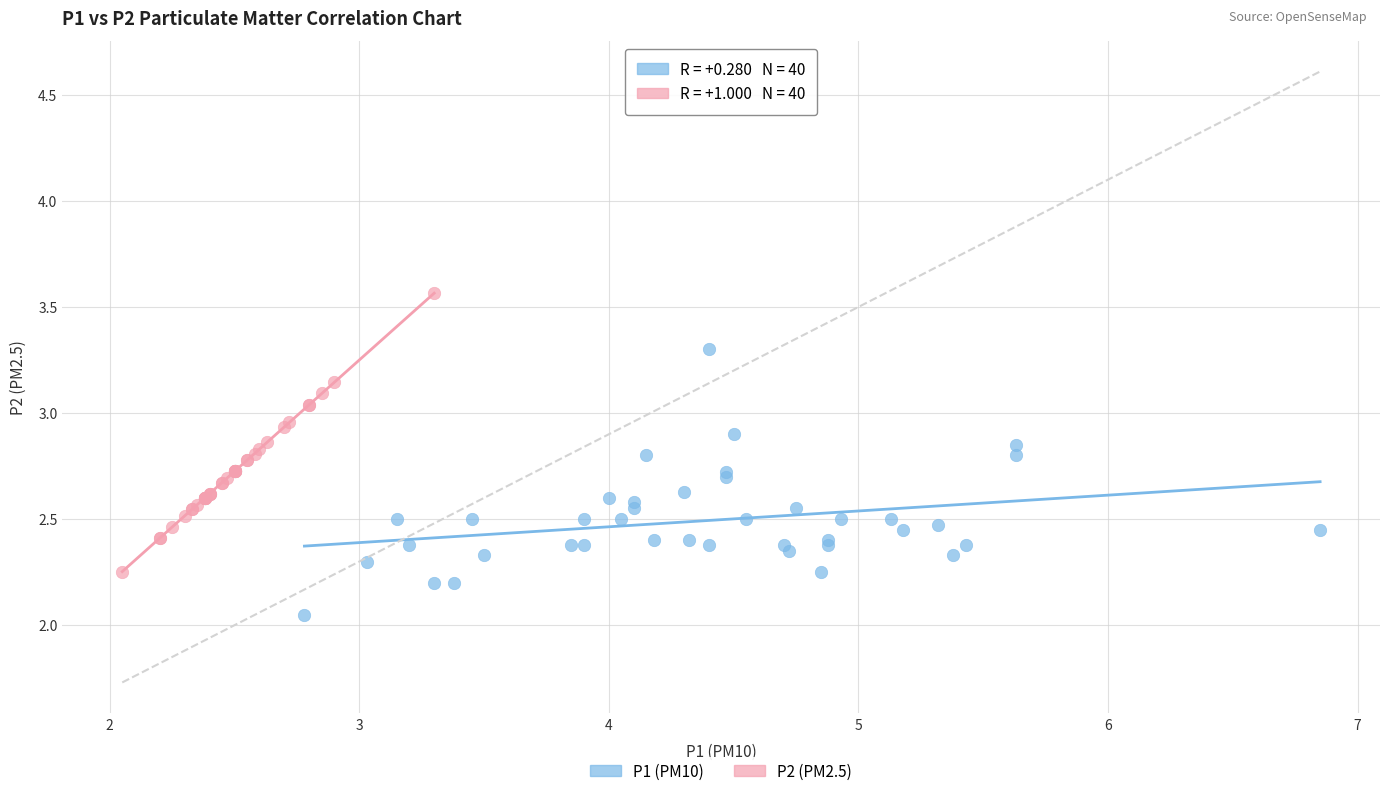

Which series reaches the maximum Y coordinate?

P2 (PM2.5)